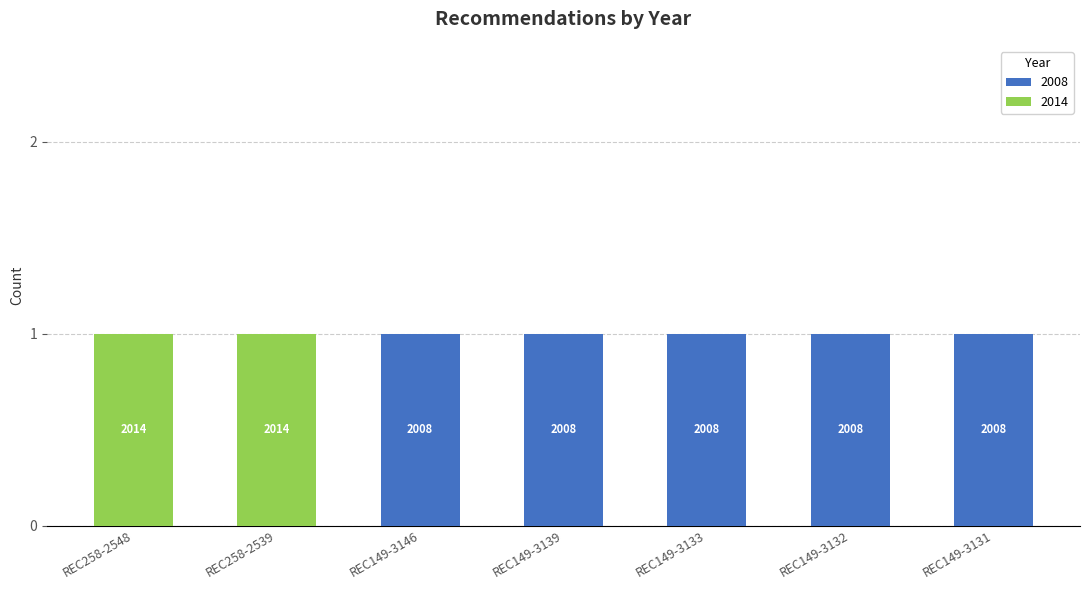

Does the chart contain stacked bars?

Yes